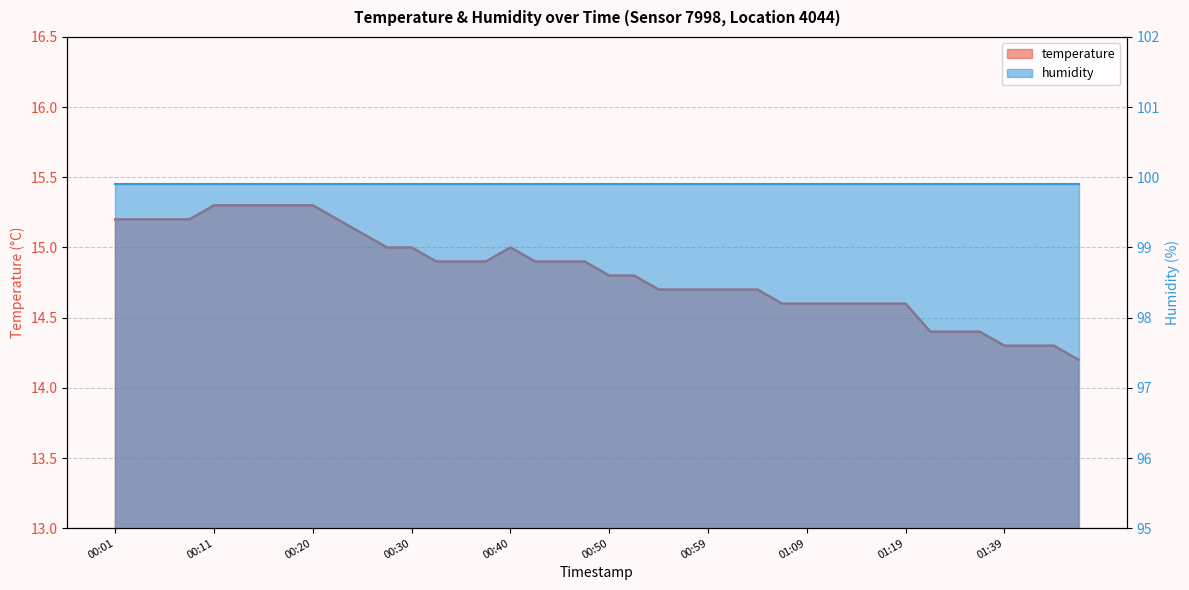

What is the change in value from 00:40 to 00:59?

-0.3